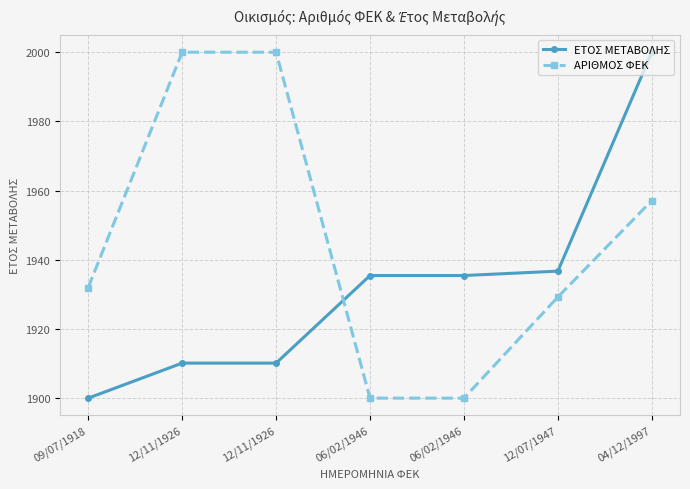

Reading left to right, transcribe all the data shown in this chart.

ΕΤΟΣ ΜΕΤΑΒΟΛΗΣ: 1900.0	1910.1	1910.1	1935.4	1935.4	1936.7	2000.0
ΑΡΙΘΜΟΣ ΦΕΚ: 1932.0	2000.0	2000.0	1900.0	1900.0	1929.2	1957.1